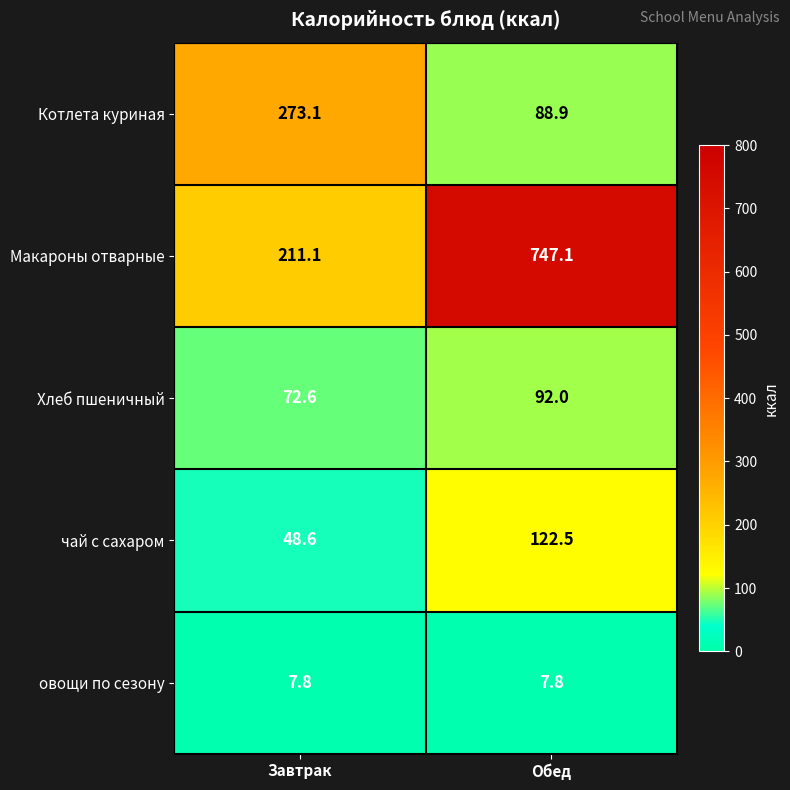

What is the difference between the maximum and minimum values in the Котлета куриная series?

184.2